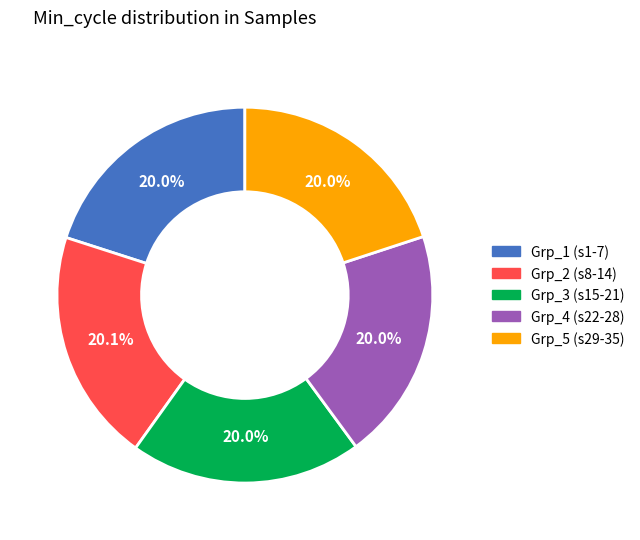

Approximately how many times larger is the value at Grp_2 (s8-14) compared to Grp_1 (s1-7)?

1.0